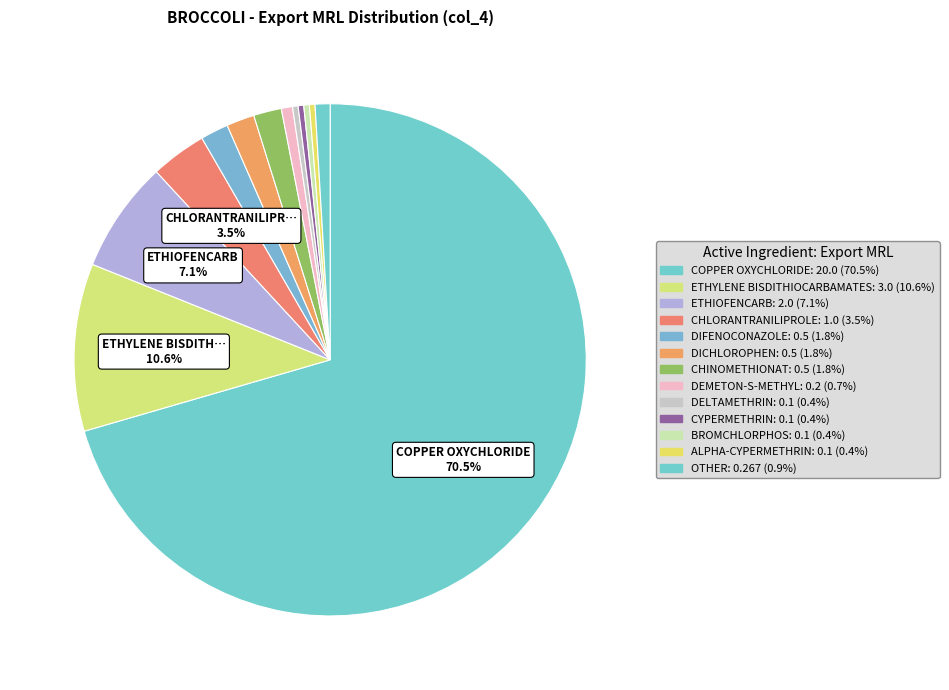

Does any single category account for the majority?

Yes